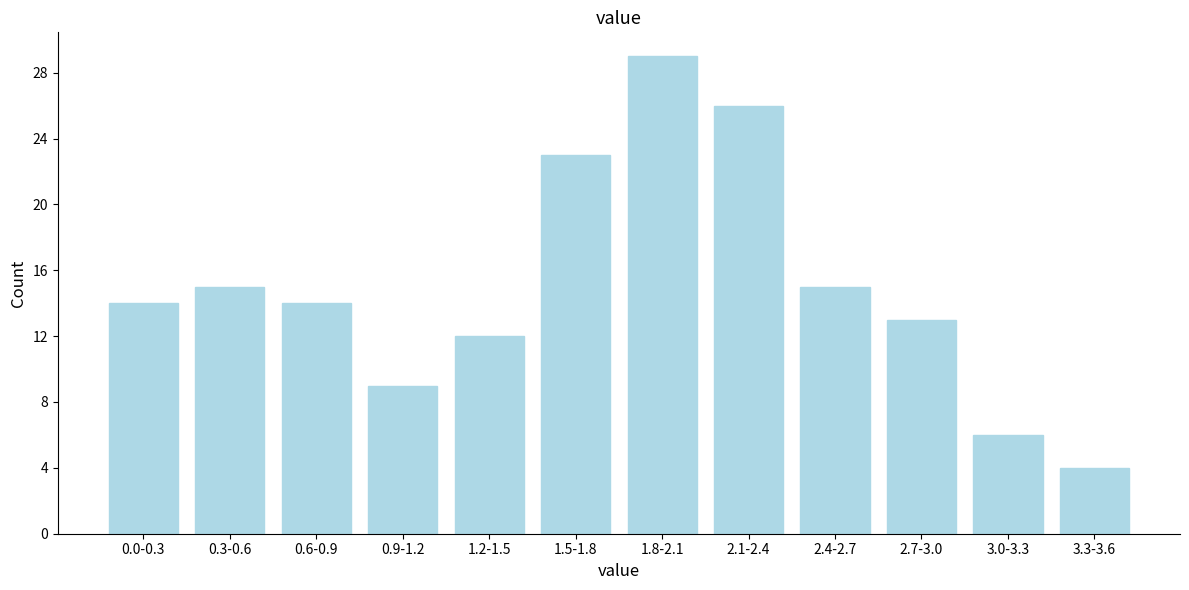

Reading left to right, what are all the values shown in this chart?

0.0-0.3=14	0.3-0.6=15	0.6-0.9=14	0.9-1.2=9	1.2-1.5=12	1.5-1.8=23	1.8-2.1=29	2.1-2.4=26	2.4-2.7=15	2.7-3.0=13	3.0-3.3=6	3.3-3.6=4